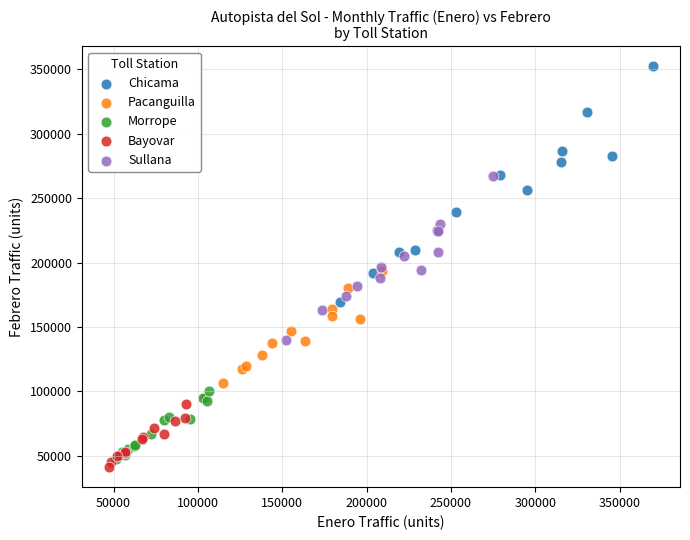

Which series reaches the maximum Y coordinate?

Chicama